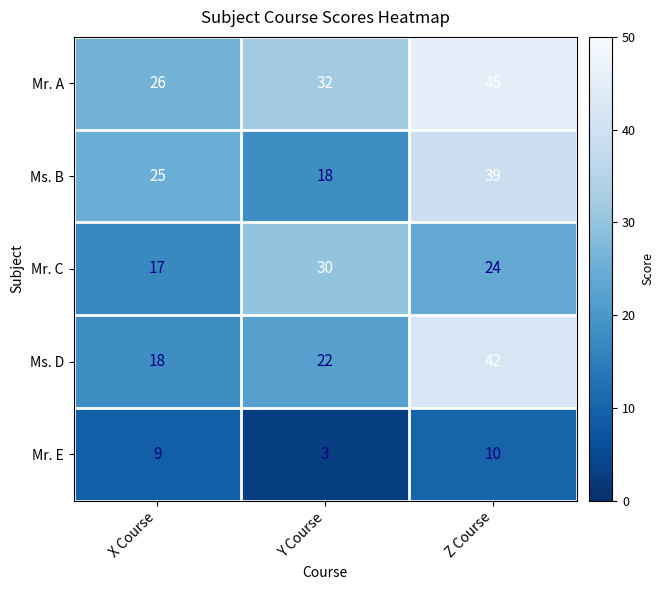

Between X Course and Y Course, which series saw the biggest shift?

Mr. C